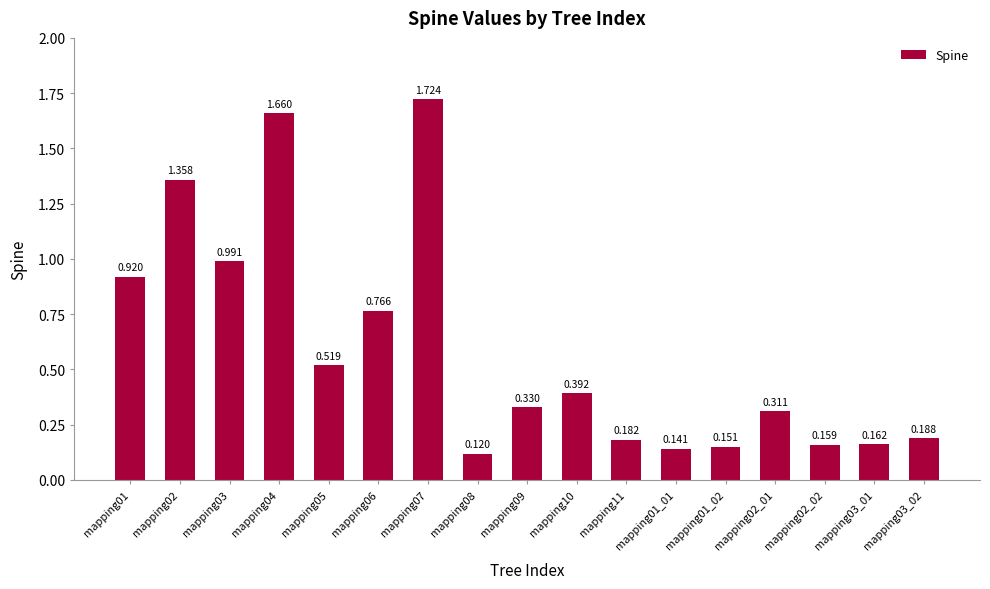

What is the difference between the maximum and minimum values?

1.6